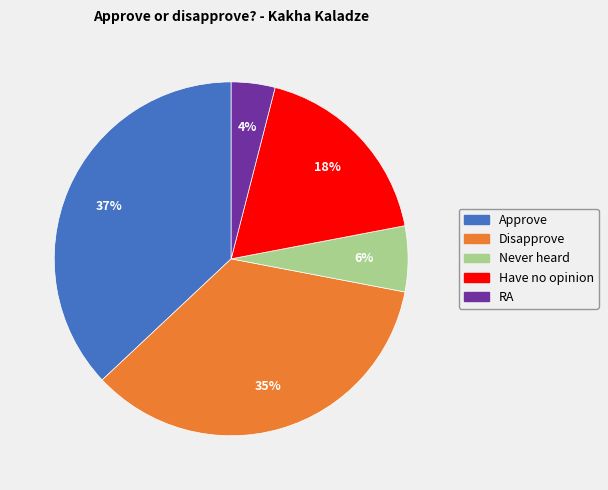

Which category has the biggest portion of the pie?

Approve